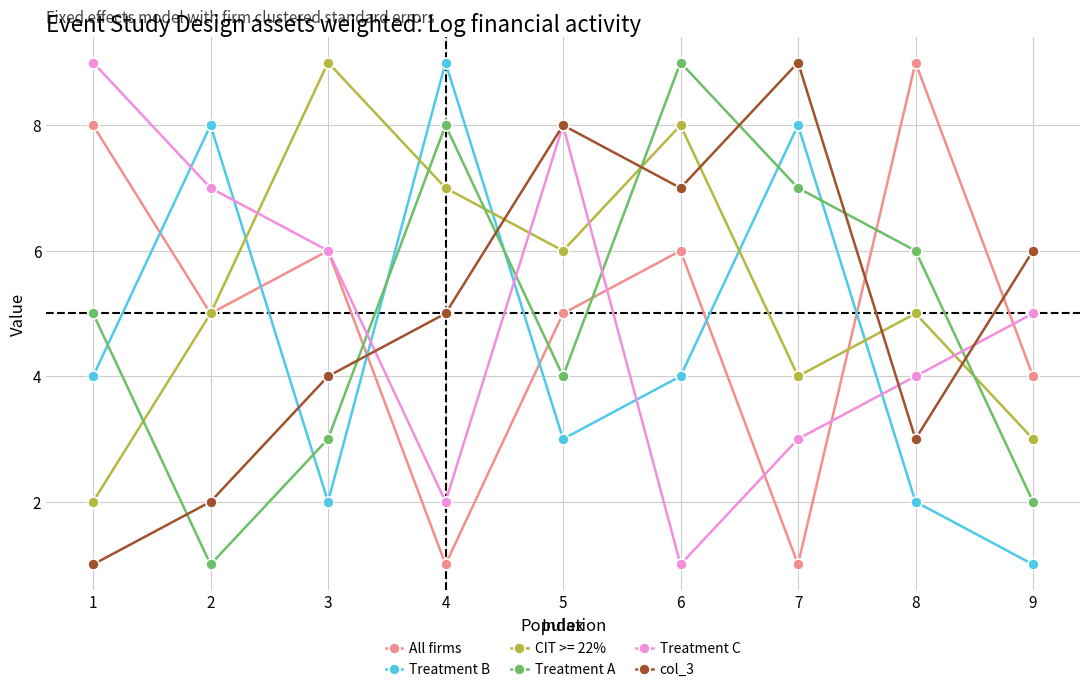

What is the value of the Treatment B point at the 9th from the left?

1